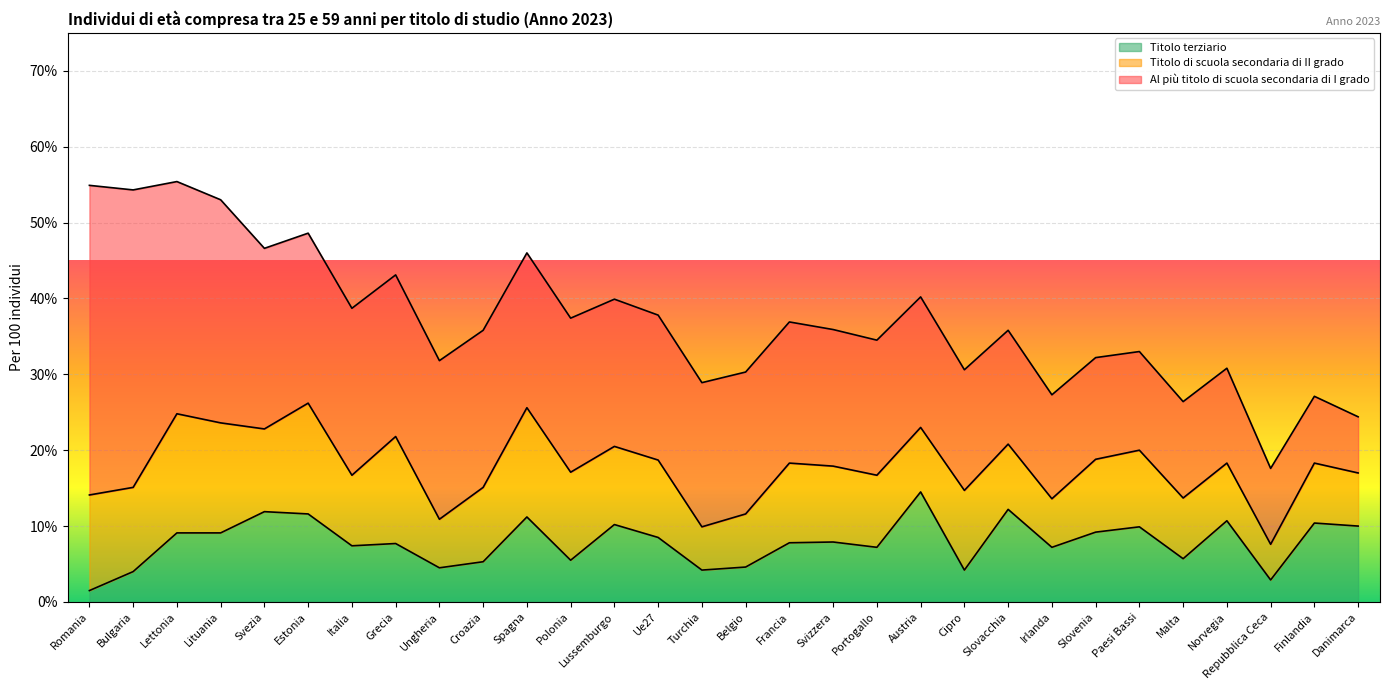

List the series in order of their overall mean, lowest first.

Titolo terziario, Titolo di scuola secondaria di II grado, Al più titolo di scuola secondaria di I grado